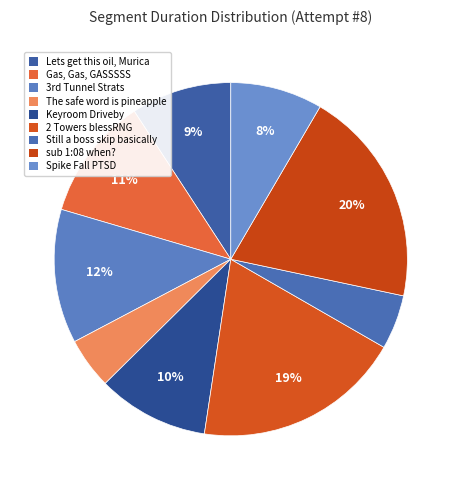

How many slices are in this pie chart?

9